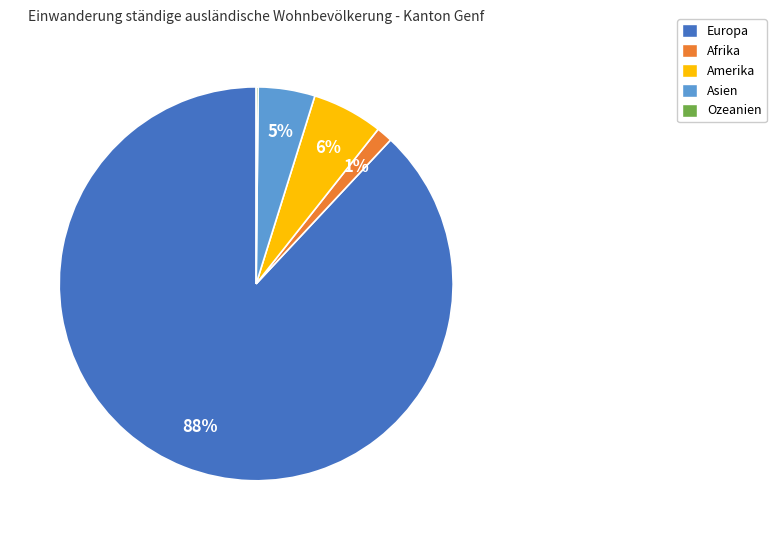

Which category has the biggest portion of the pie?

Europa